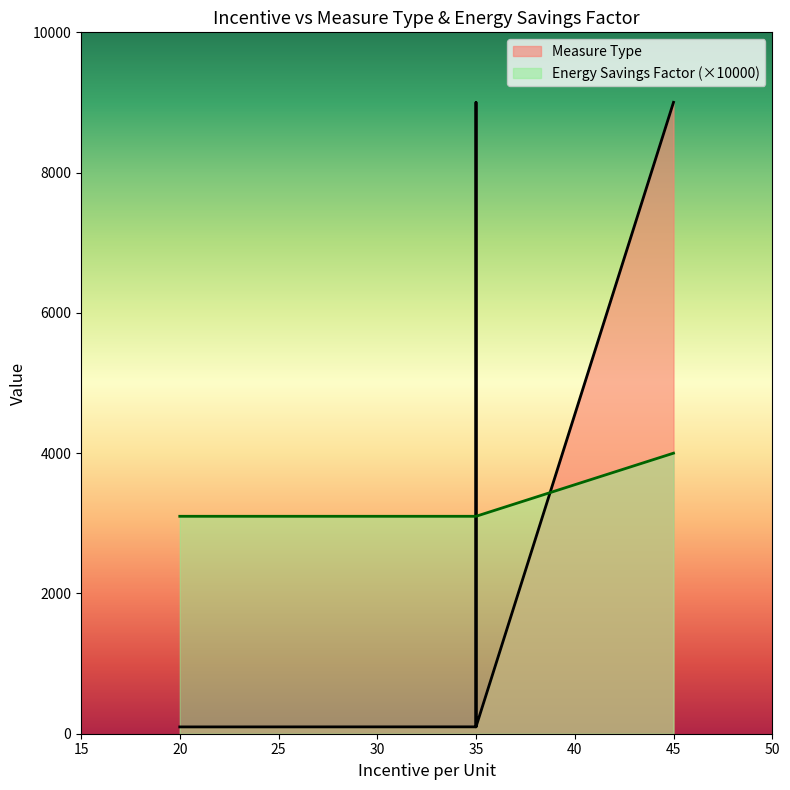

True or false: Measure Type and Energy Savings Factor intersect in this chart.

False